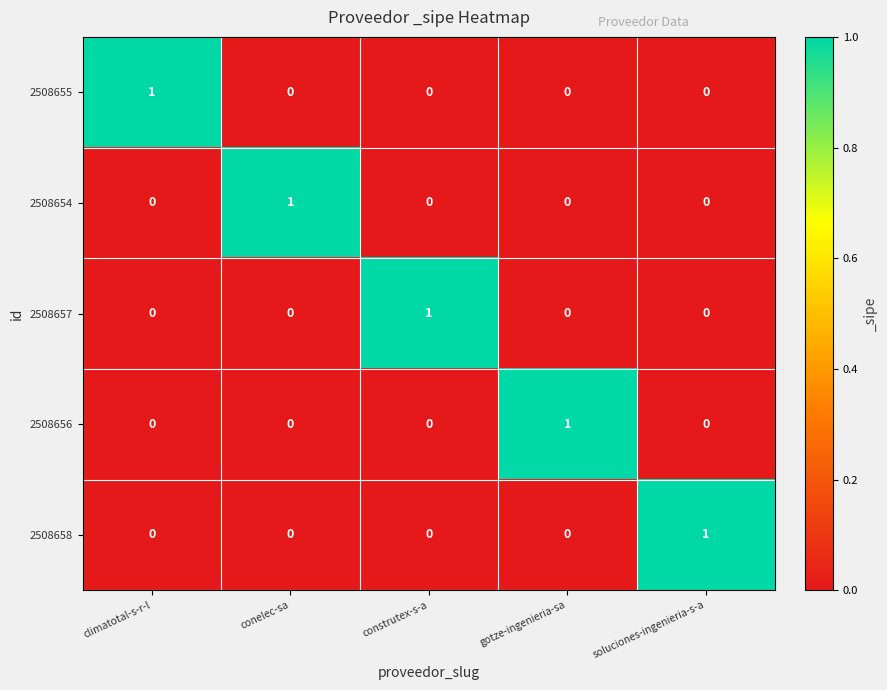

Count the 2508655 values in the range 0 to 1.

5